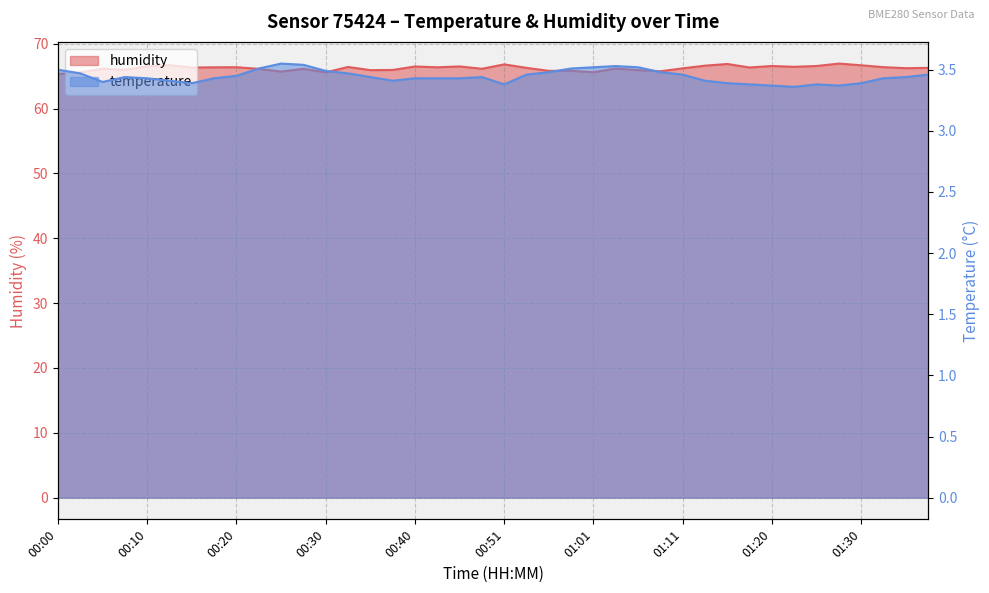

What is the minimum value shown in the chart?

3.4